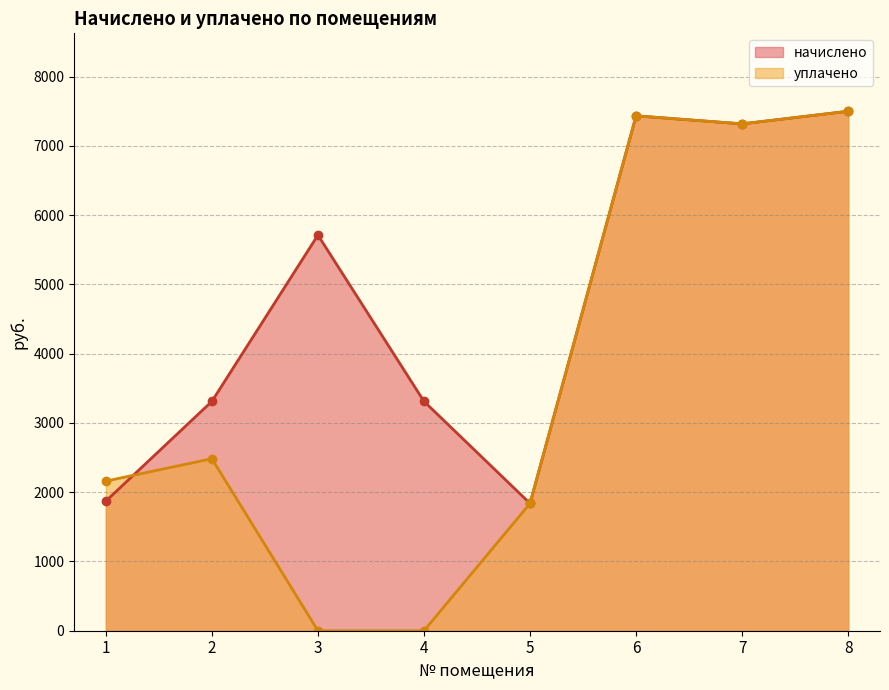

True or false: начислено and уплачено cross at least once.

True